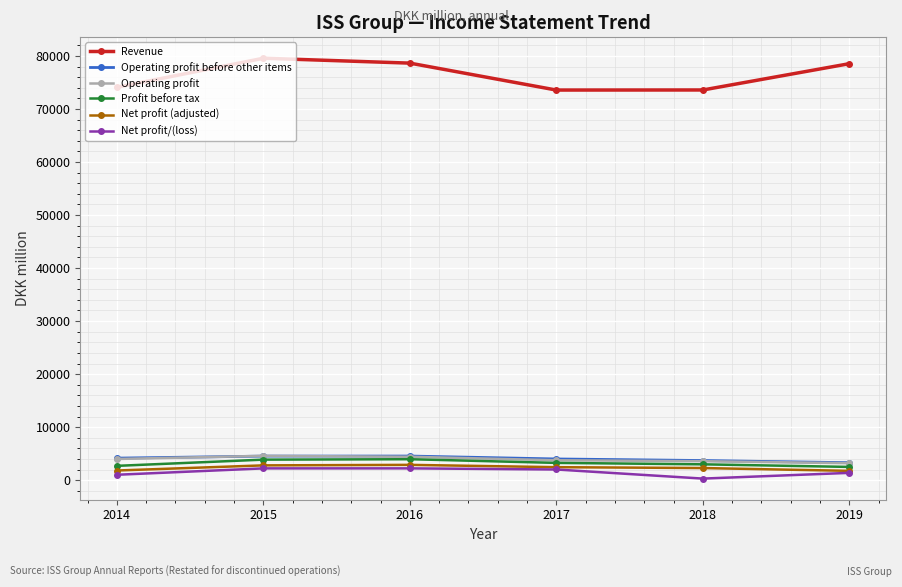

How many distinct data groups are displayed?

6